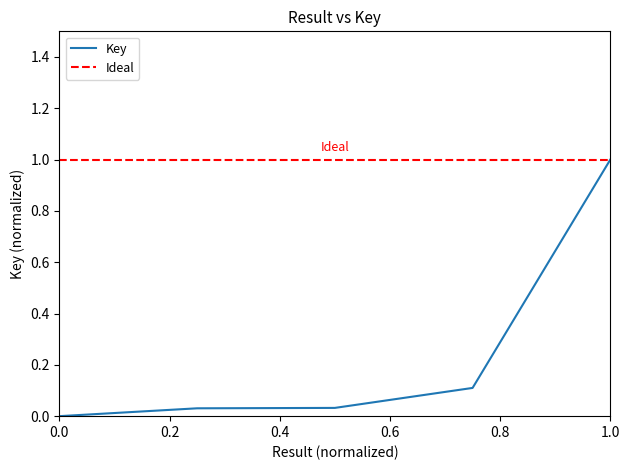

The chart shows a value of 0.1 at 4. True or false?

True